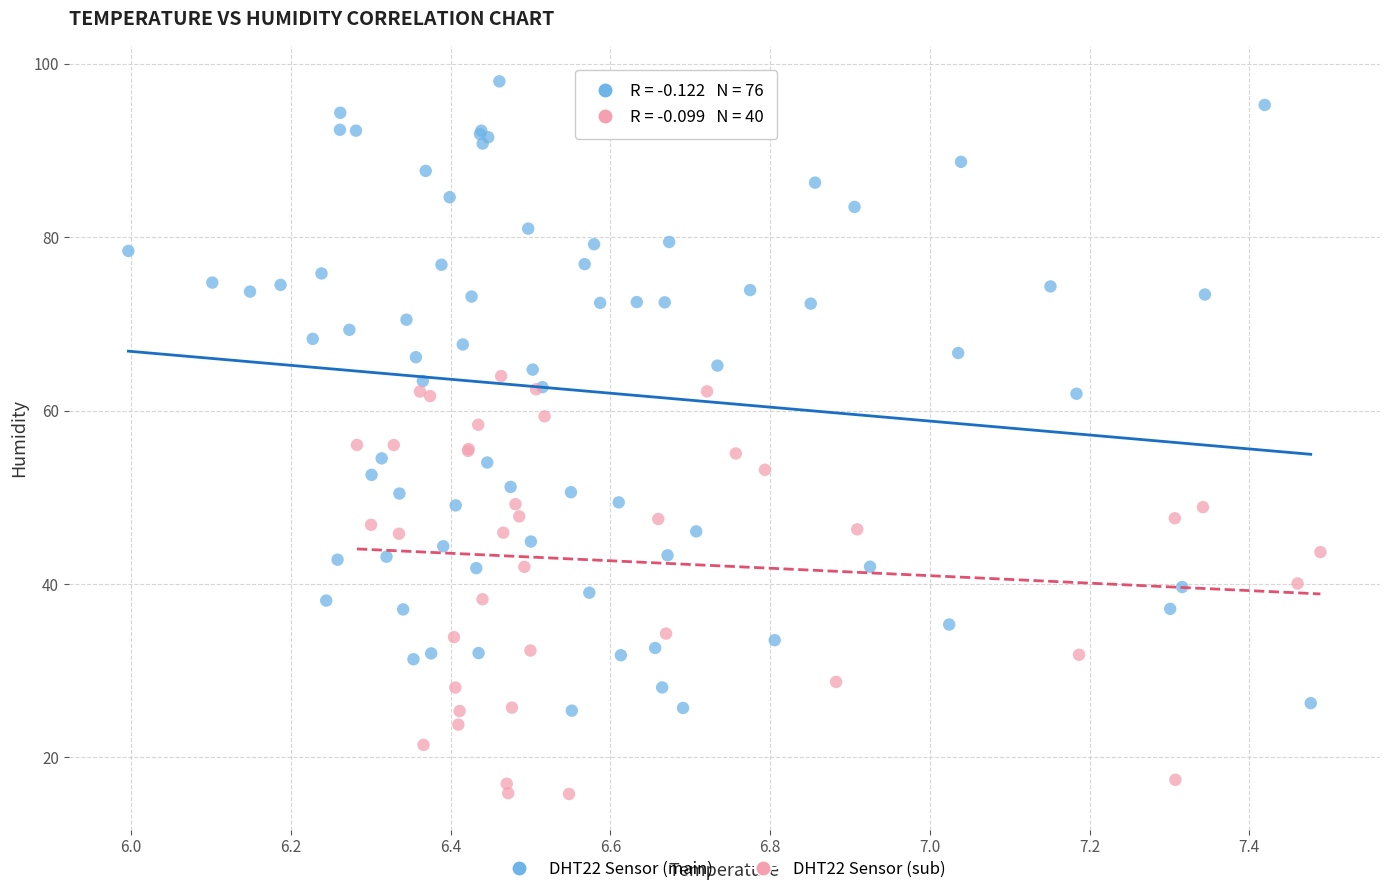

Which series reaches the minimum Y coordinate?

DHT22 Sensor (sub)